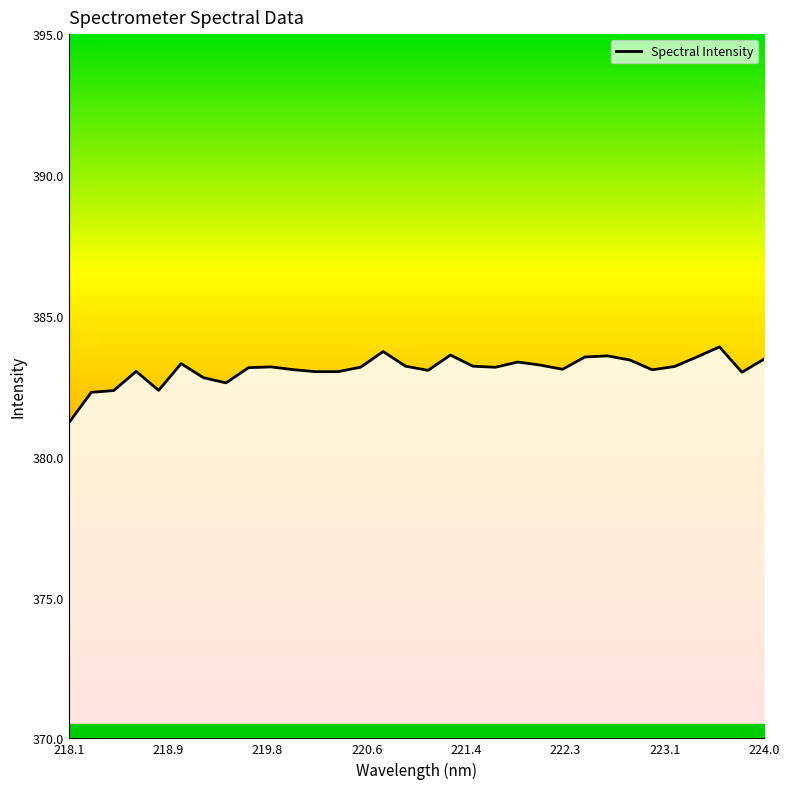

What is the smallest value displayed?

381.2